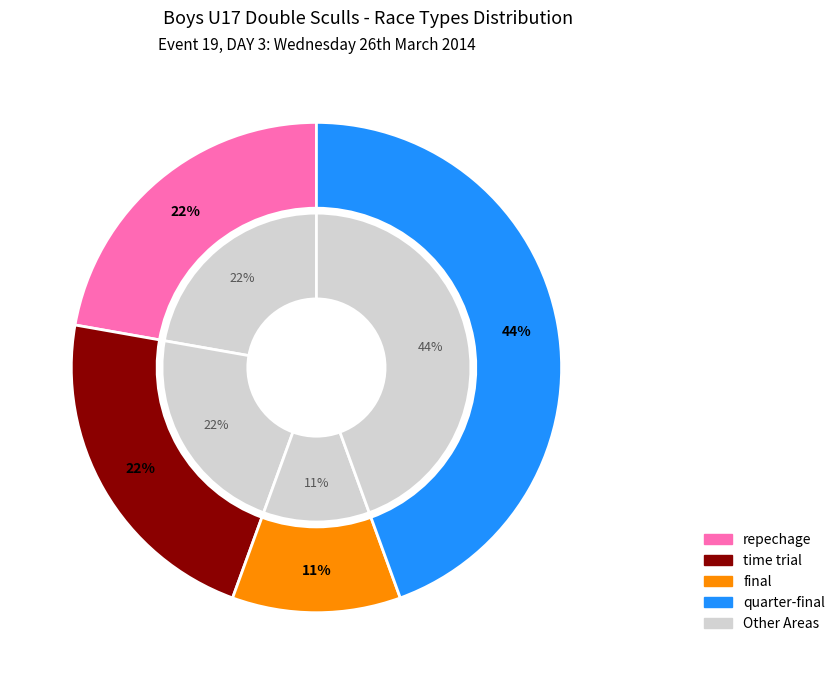

To the nearest percent, what percentage of the pie is time trial?

22%